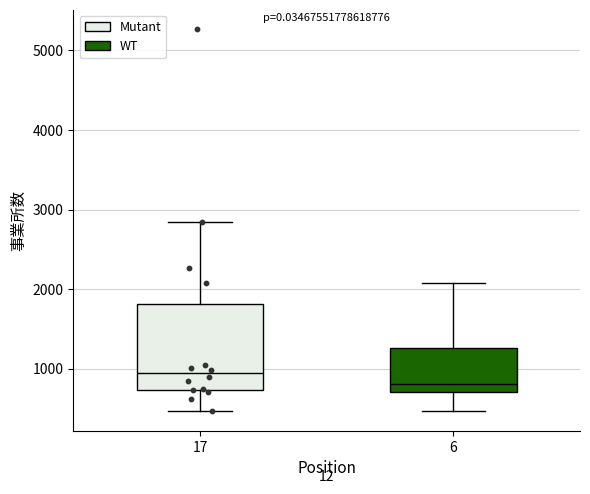

Comparing the boxes themselves (not the whiskers), which one is the tallest?

17